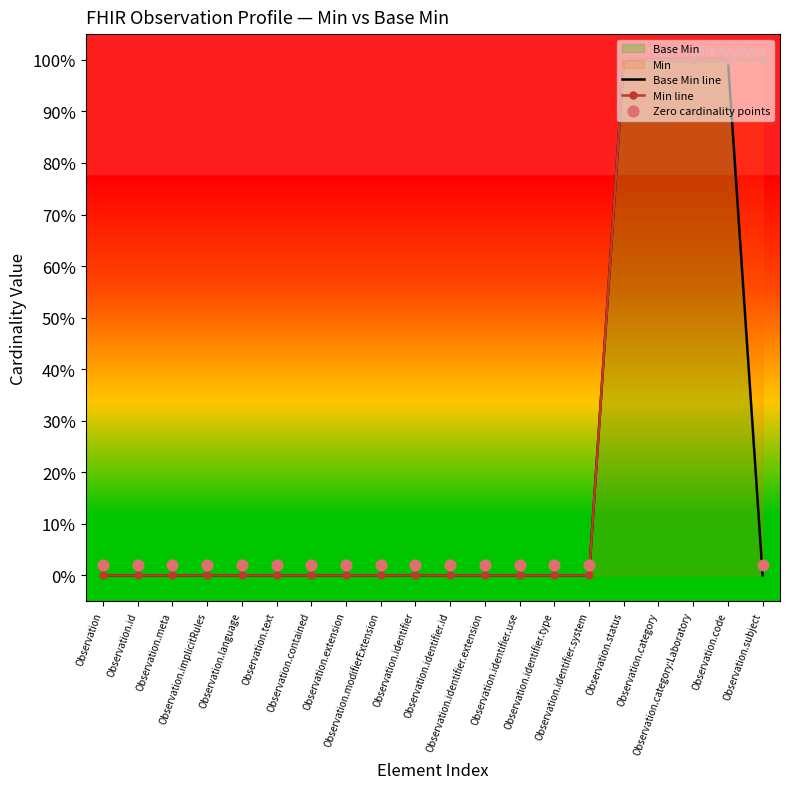

Which has a higher value, Observation.category or Observation.identifier.extension?

Observation.category